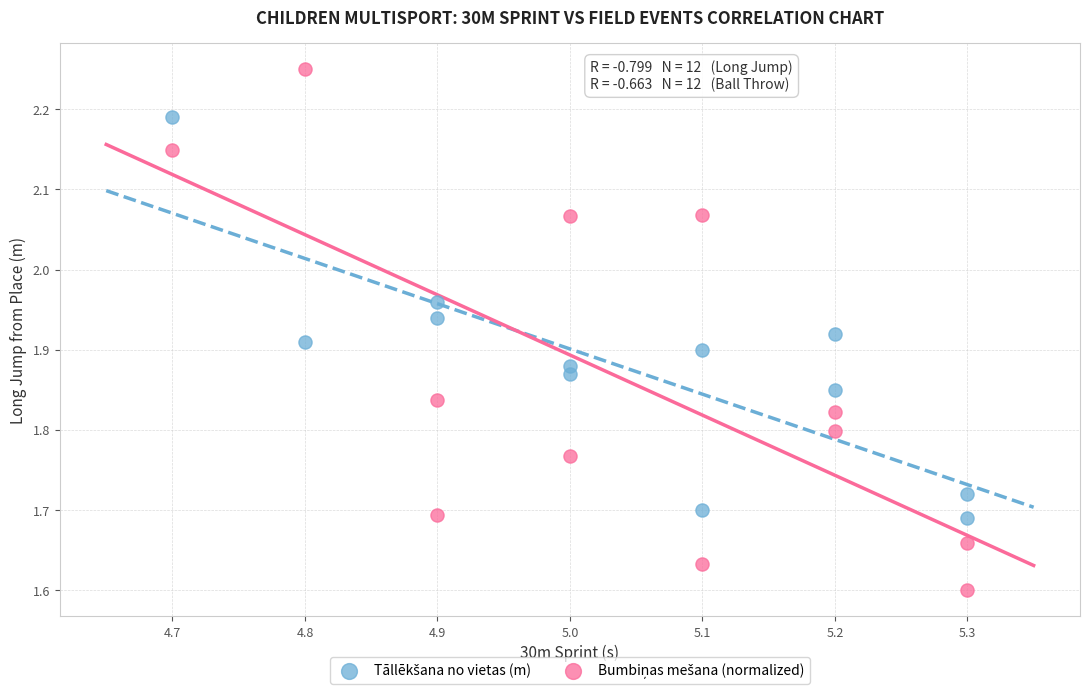

What is the X range (max minus min) for the scatter plot?

0.6